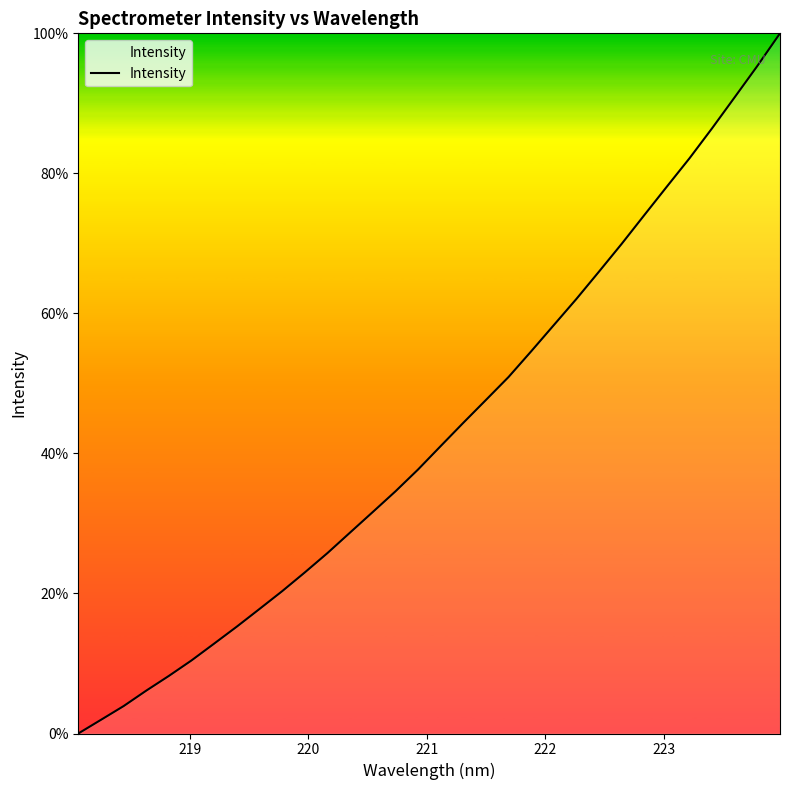

What is the greatest value displayed?

100.0